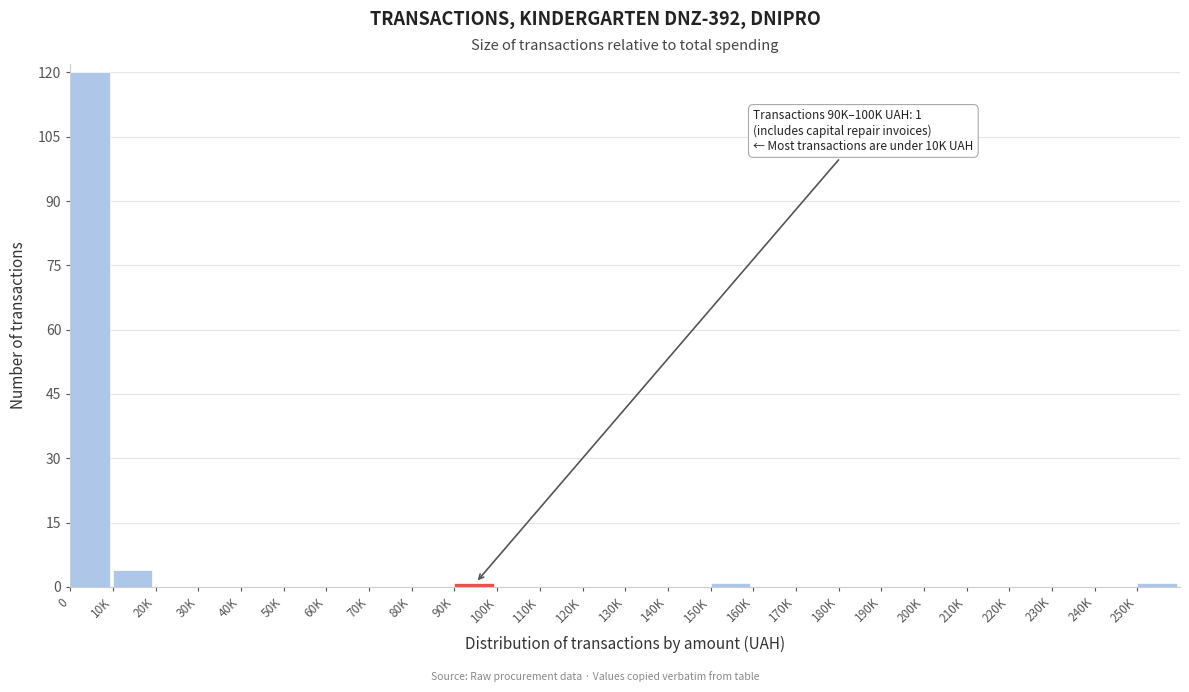

Reading left to right, extract all data points from this chart.

0=120	10K=4	20K=0	30K=0	40K=0	50K=0	60K=0	70K=0	80K=0	90K=1	100K=0	110K=0	120K=0	130K=0	140K=0	150K=1	160K=0	170K=0	180K=0	190K=0	200K=0	210K=0	220K=0	230K=0	240K=0	250K=1